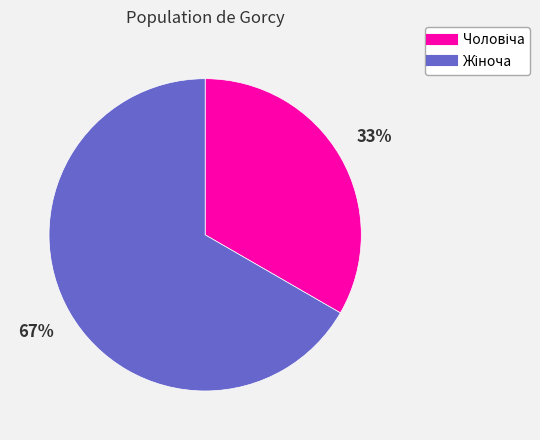

Is there a majority slice in this chart?

Yes